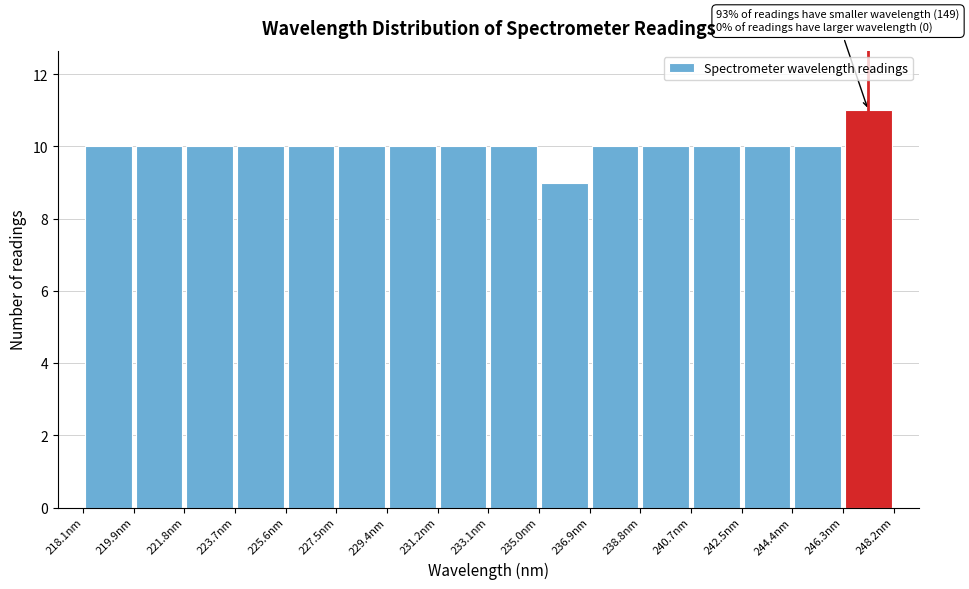

Which range on the x-axis has the tallest bar?

246.4 to 248.2